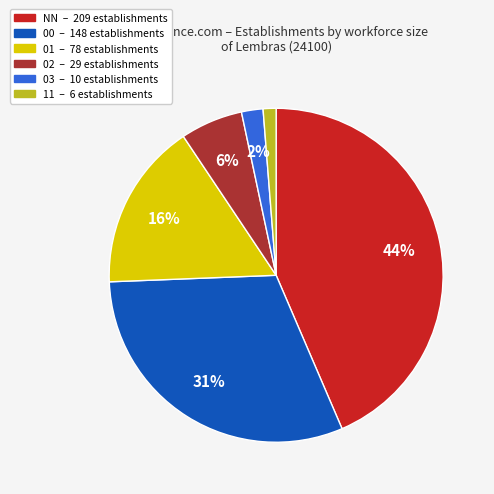

The NN slice represents 36% of the pie. True or false?

False